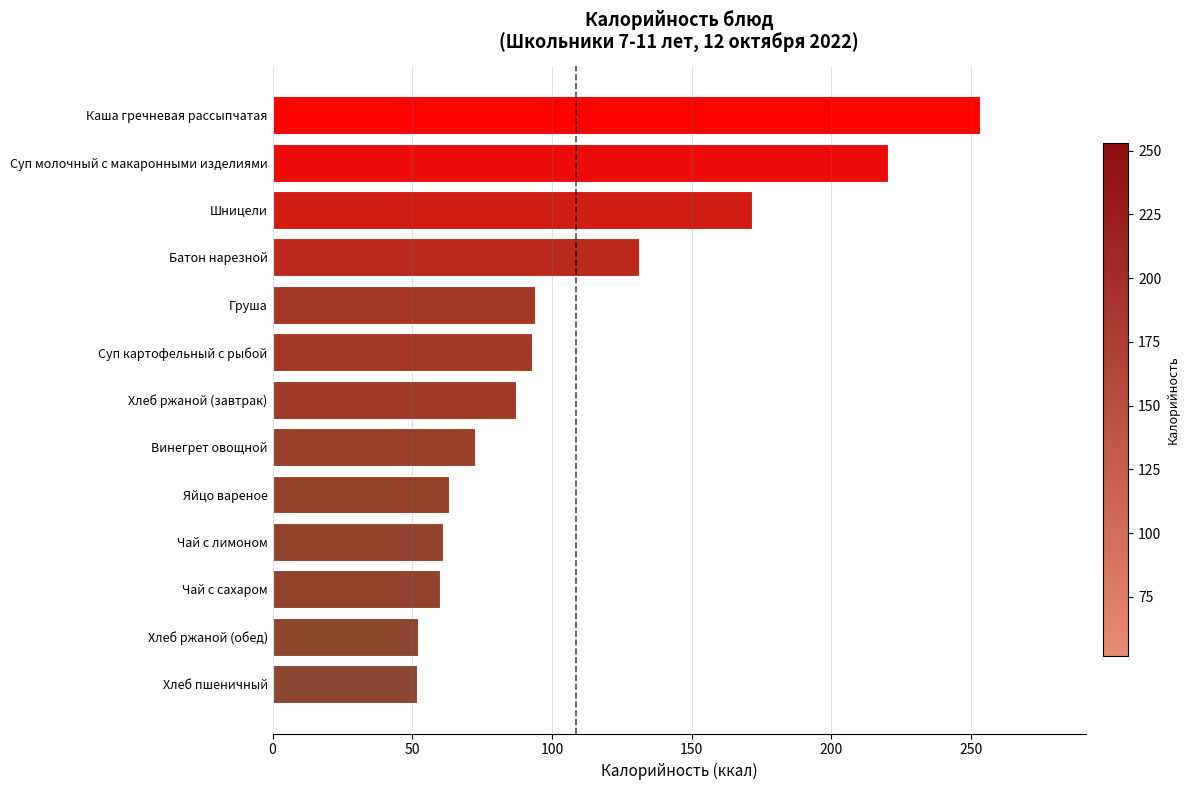

What is the ratio of the value at Чай с сахаром to the value at Чай с лимоном?

1.0